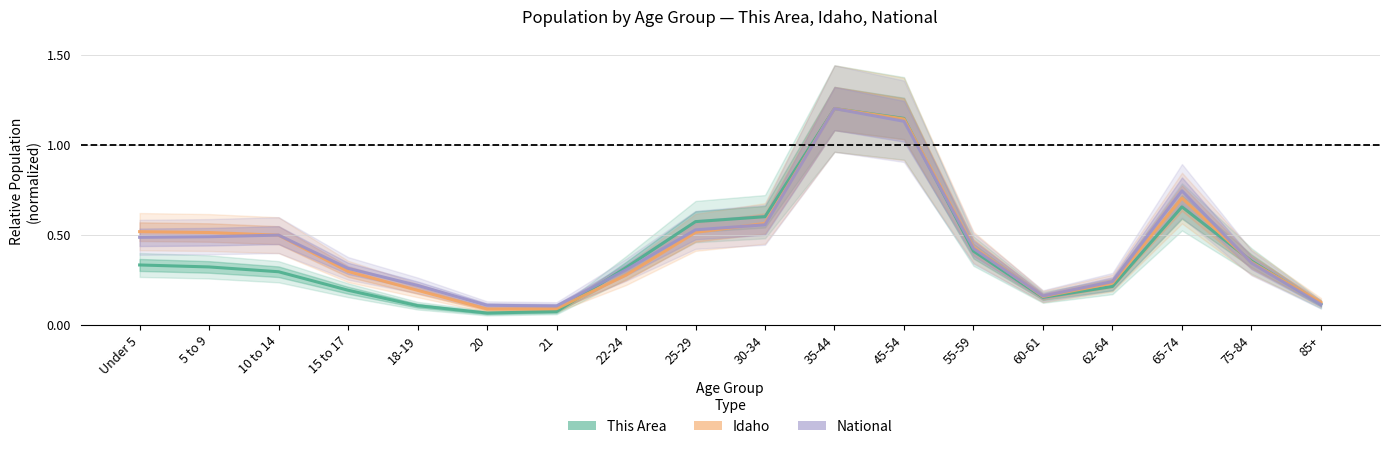

Which category has the highest value in the National series?

35-44